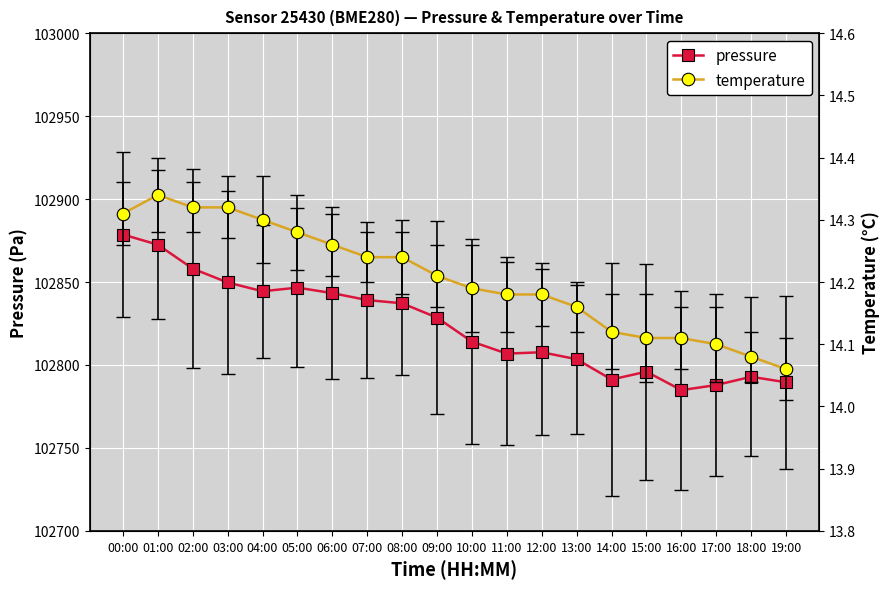

What is the total value across all series at 07:00?

102853.4